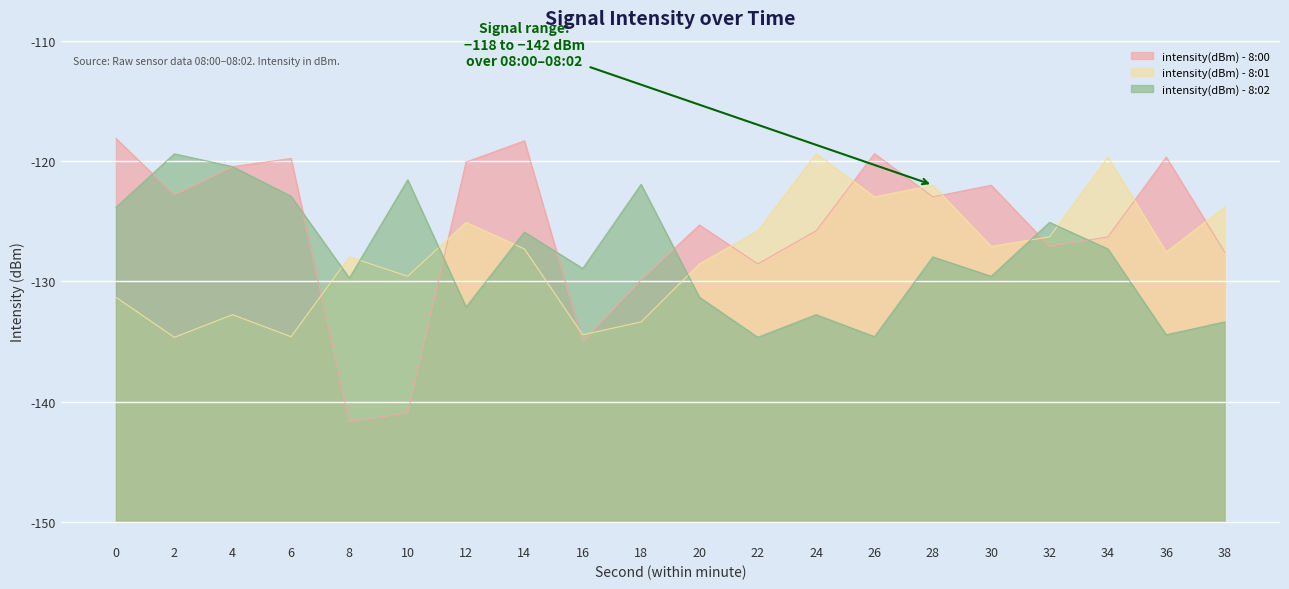

True or false: intensity(dBm) - 8:01 and intensity(dBm) - 8:02 cross at least once.

True